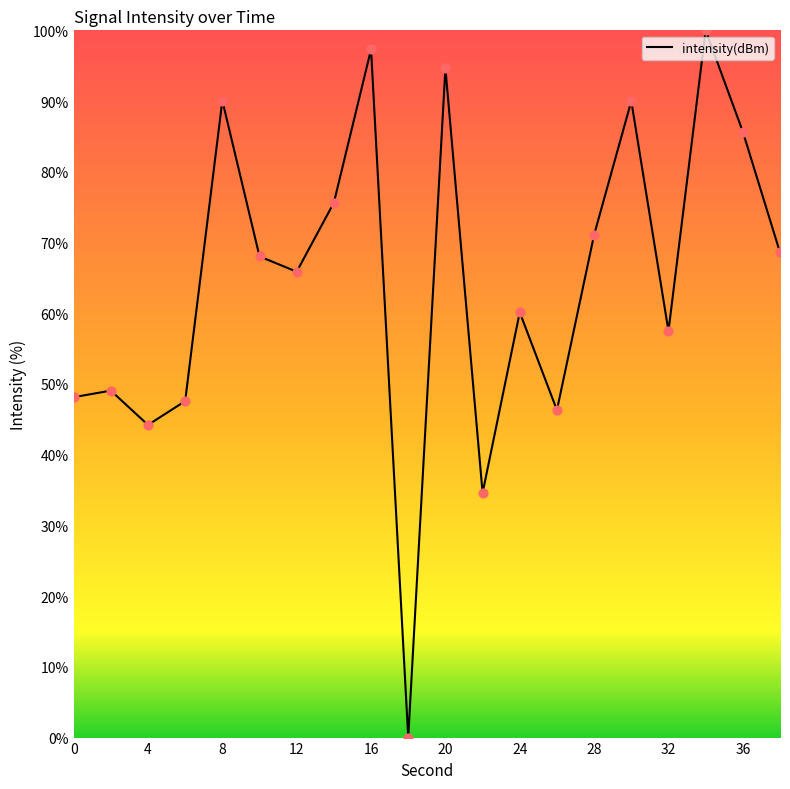

What is the difference between the maximum and minimum values?

100.0